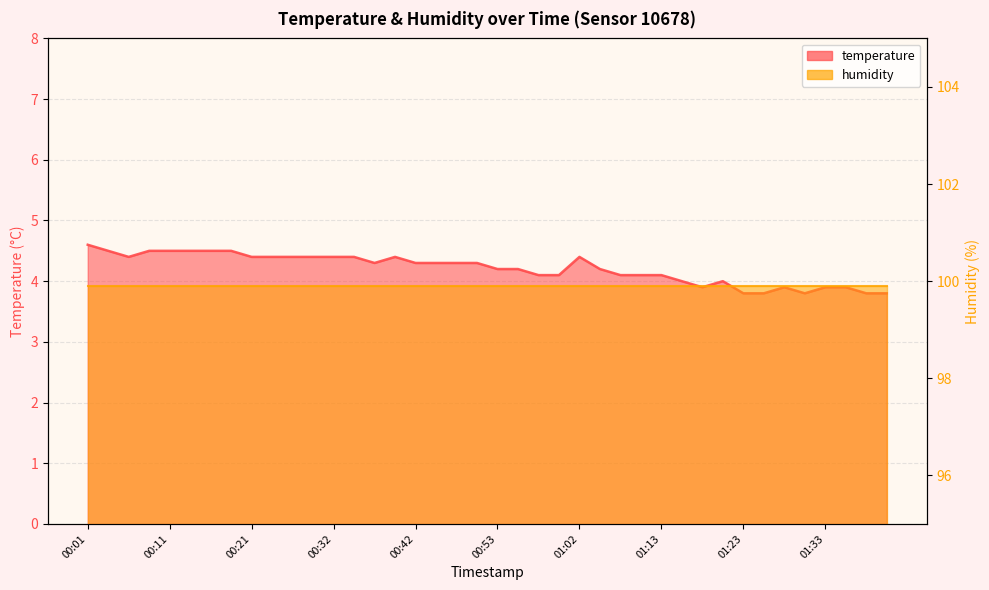

List the labels in order of value, largest first.

00:01, 00:04, 00:09, 00:11, 00:13, 00:16, 00:19, 00:06, 00:21, 00:24, 00:27, 00:29, 00:32, 00:34, 00:40, 01:02, 00:37, 00:42, 00:45, 00:47, 00:50, 00:53, 00:55, 01:05, 00:58, 01:00, 01:07, 01:10, 01:13, 01:15, 01:20, 01:18, 01:28, 01:33, 01:35, 01:23, 01:25, 01:30, 01:37, 01:40